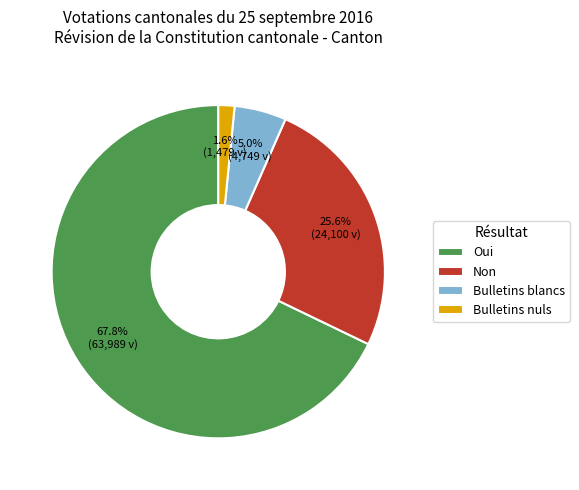

To the nearest percent, what is the difference between the Non and Oui slice percentages?

42%